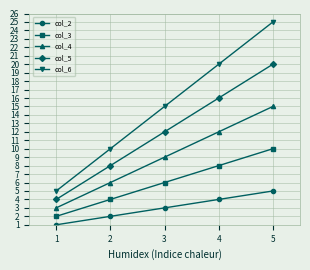

Which series has the widest spread of values?

col_6